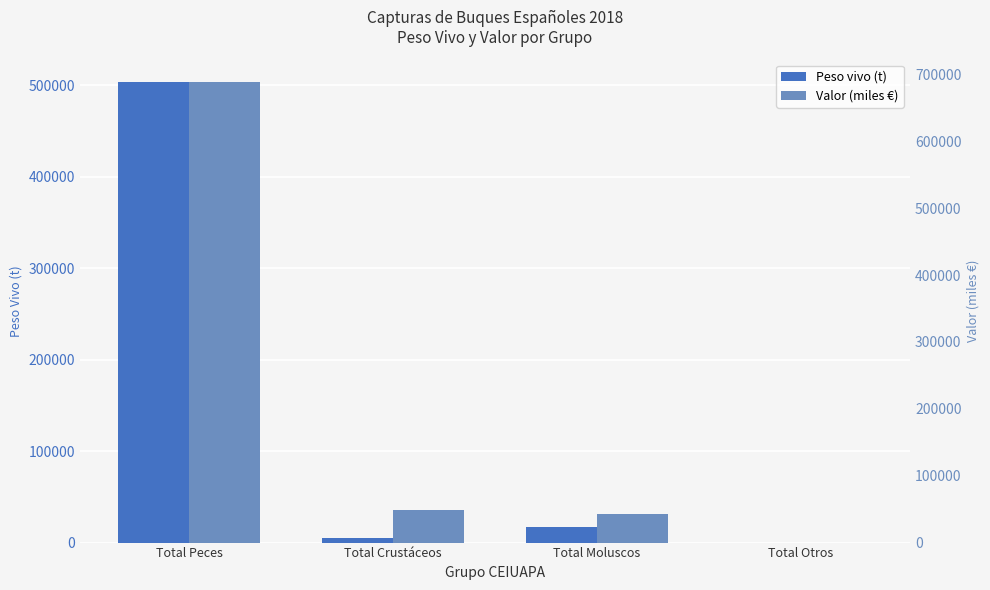

At Total Moluscos, list the series in order from largest to smallest.

Valor (miles €), Peso vivo (t)